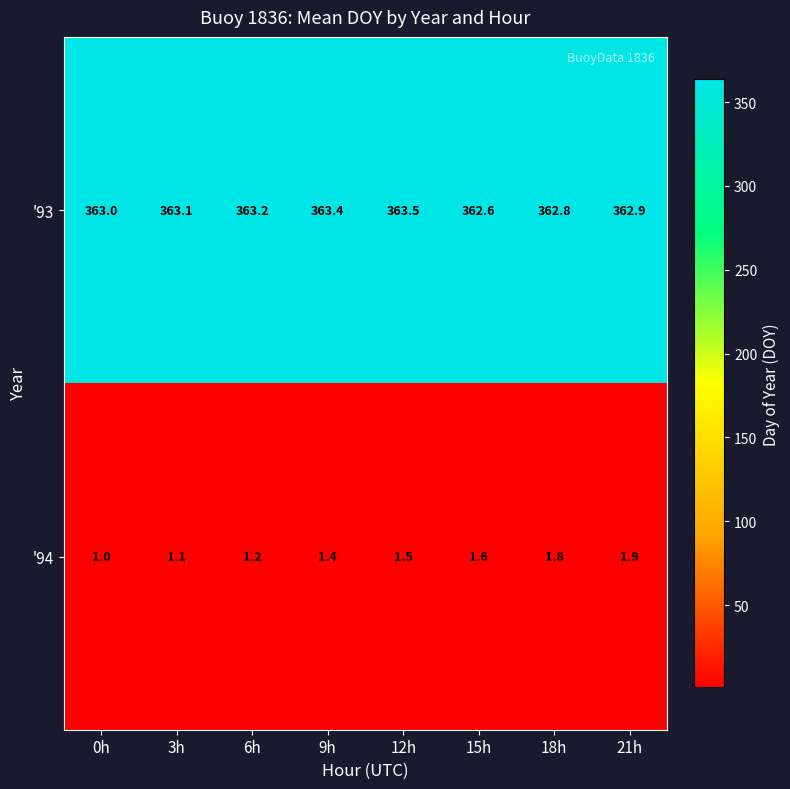

True or false: '94 has a value of 3.0 at 18h.

False